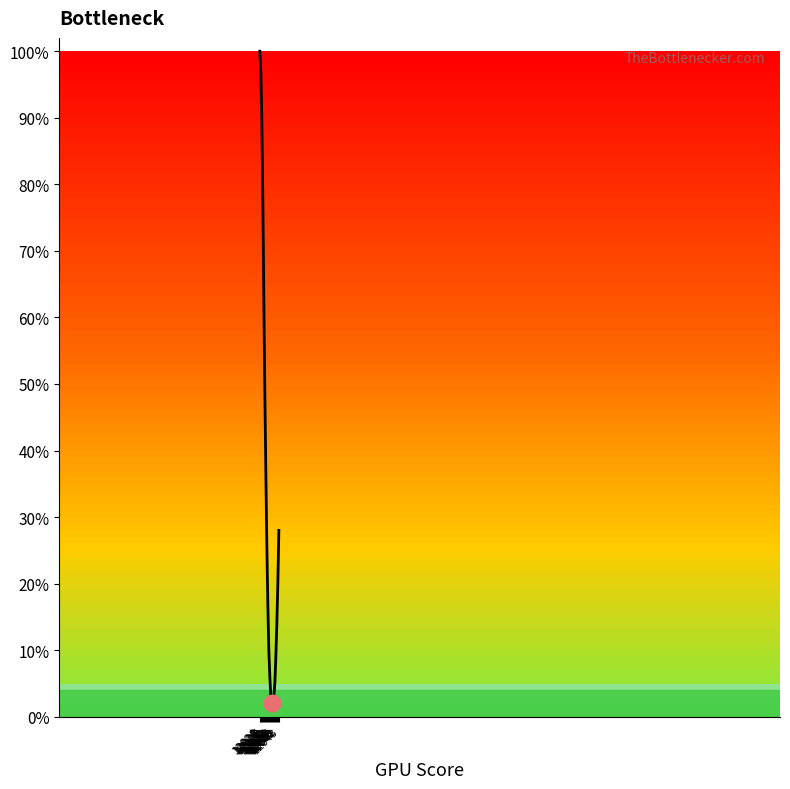

What is the sum of the values at 12041 and 12038?

0.2